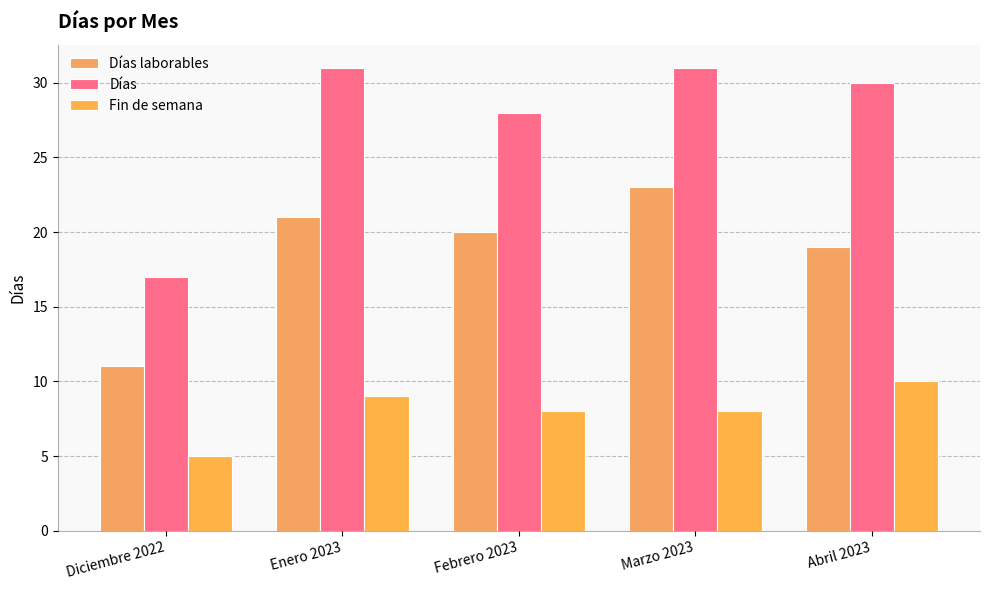

What is the lowest value of the Días laborables series?

11